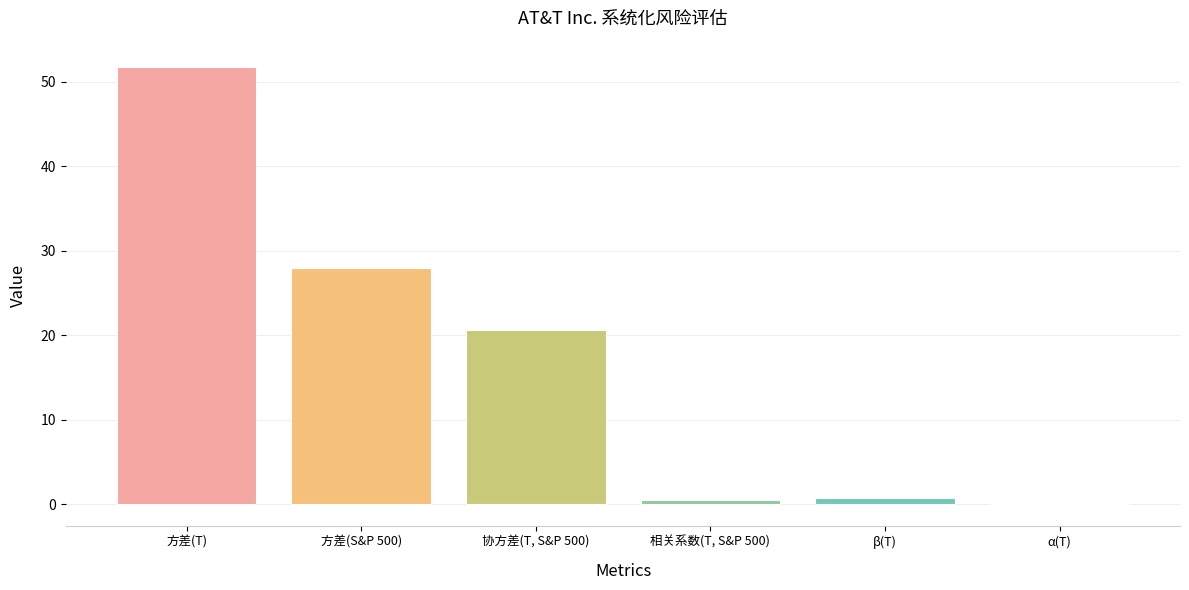

What value does the data have at 方差(S&P 500)?

27.9